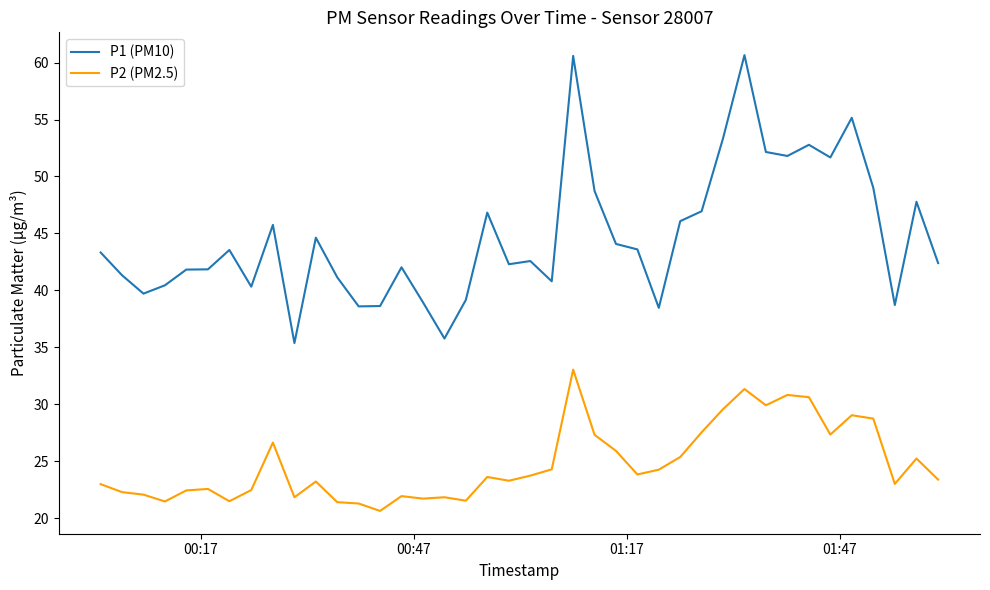

Rank the series by their maximum value, from lowest to highest.

P2 (PM2.5), P1 (PM10)